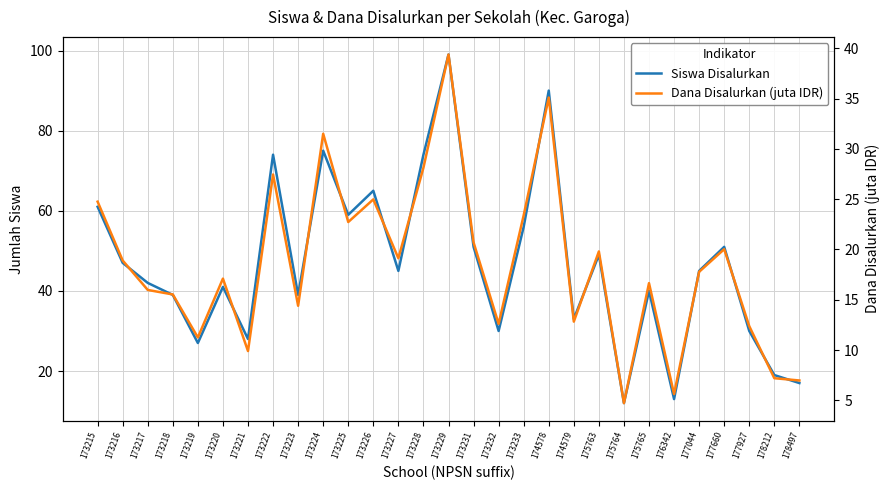

At which label does Siswa Disalurkan reach its peak?

173229